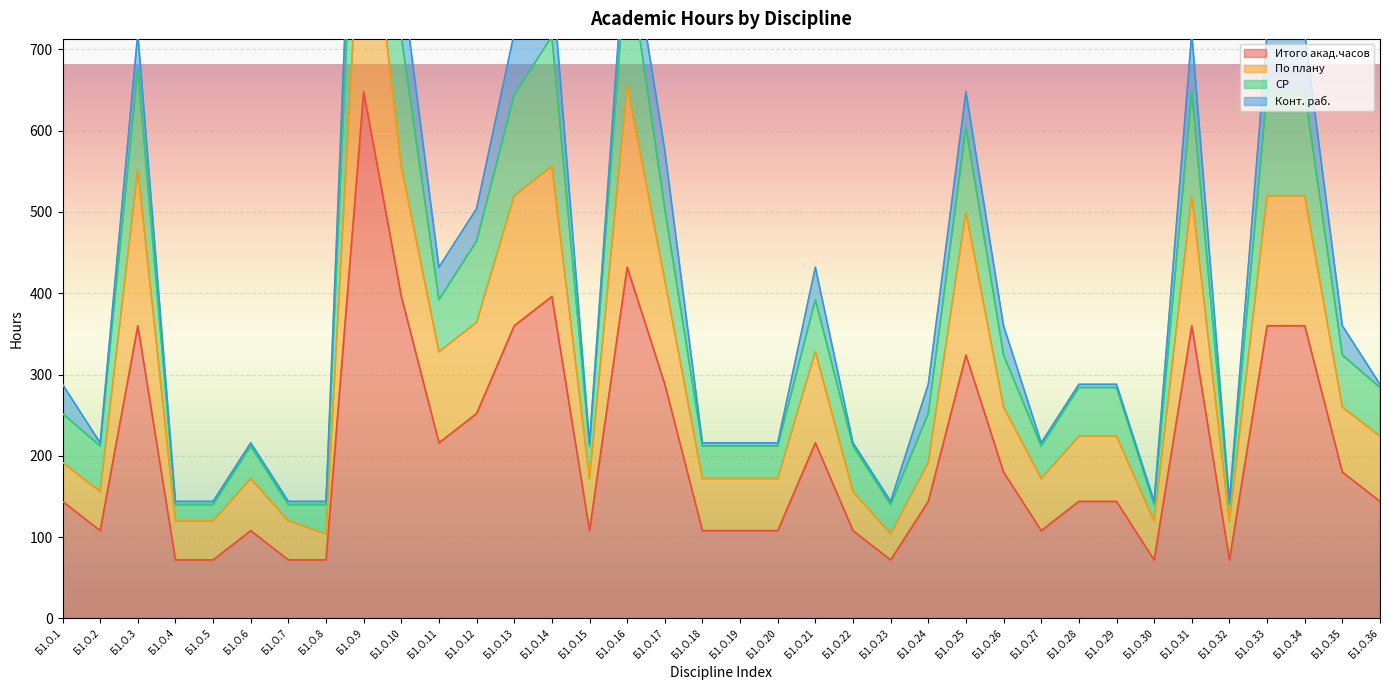

What is the approximate value of По плану at Б1.О.32, to the nearest 50?

100